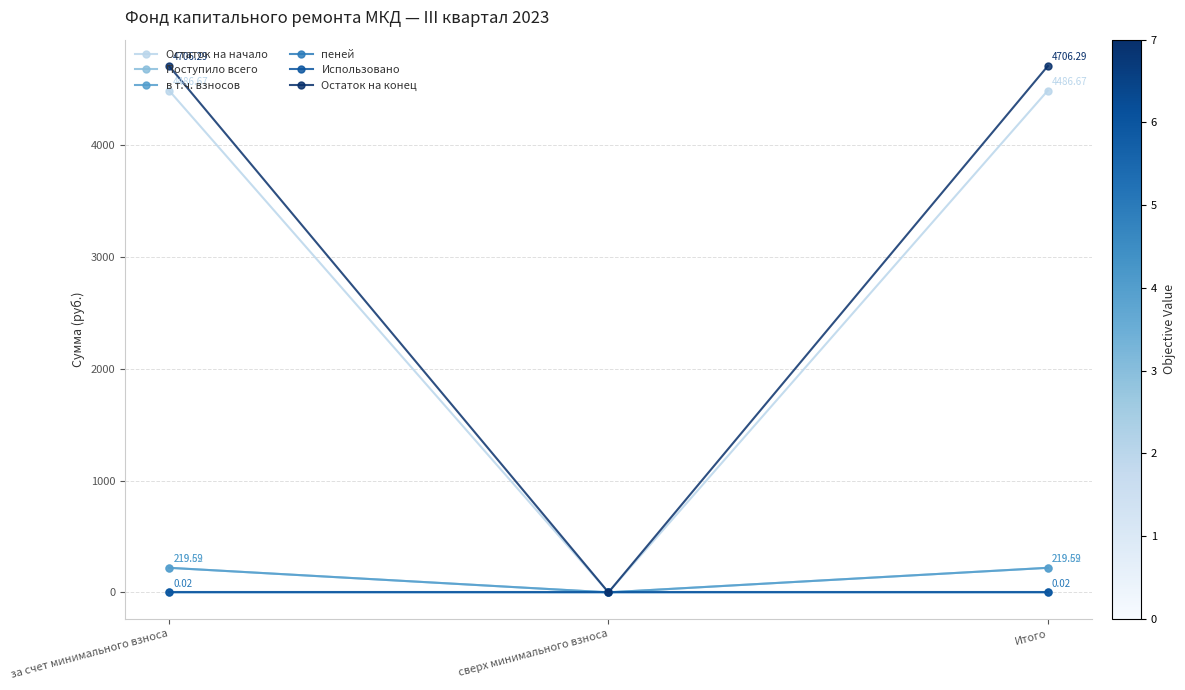

At за счет минимального взноса, list the series in order from largest to smallest.

Остаток на конец, Остаток на начало, Поступило всего, в т.ч. взносов, пеней, Использовано